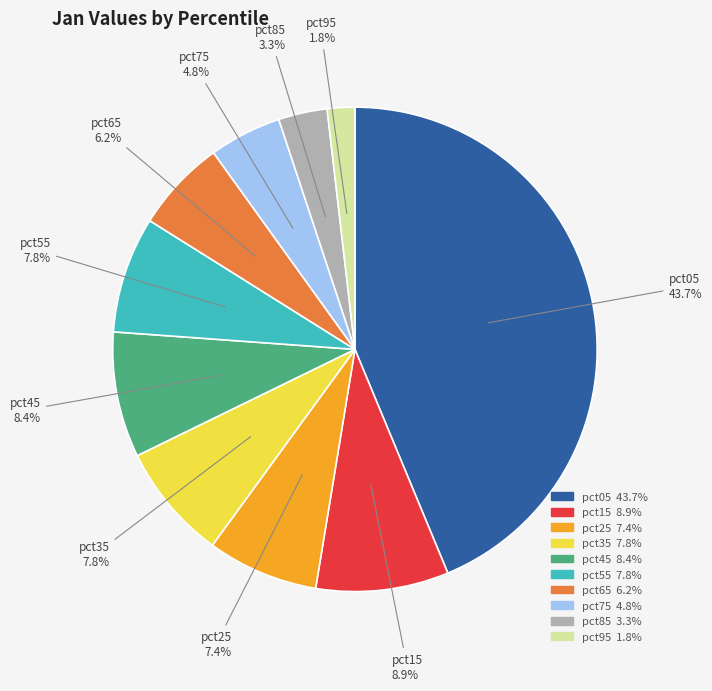

Which has a higher value, pct35 or pct45?

pct45